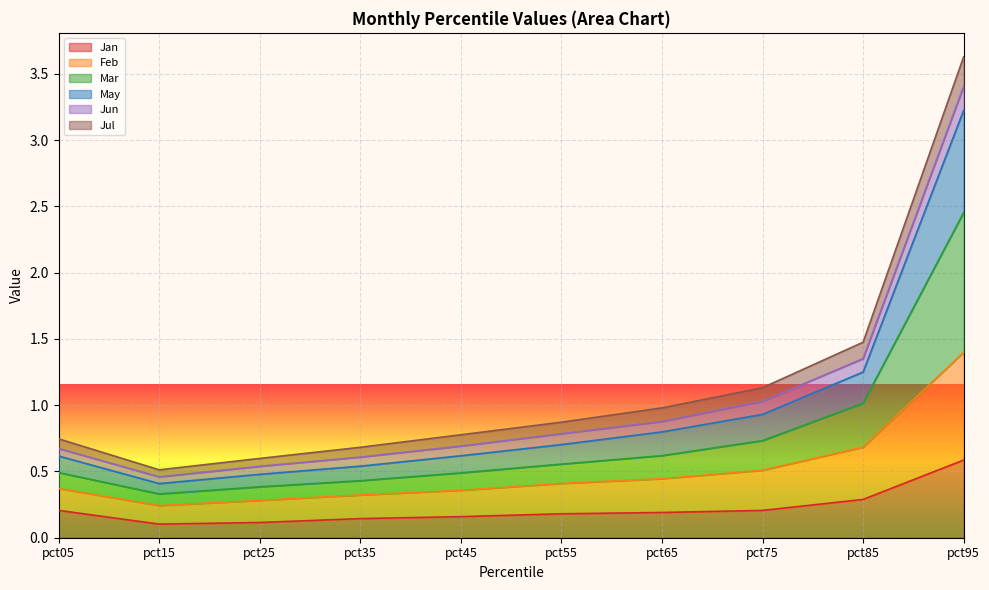

What is the difference between the May values at pct15 and pct35?

0.1